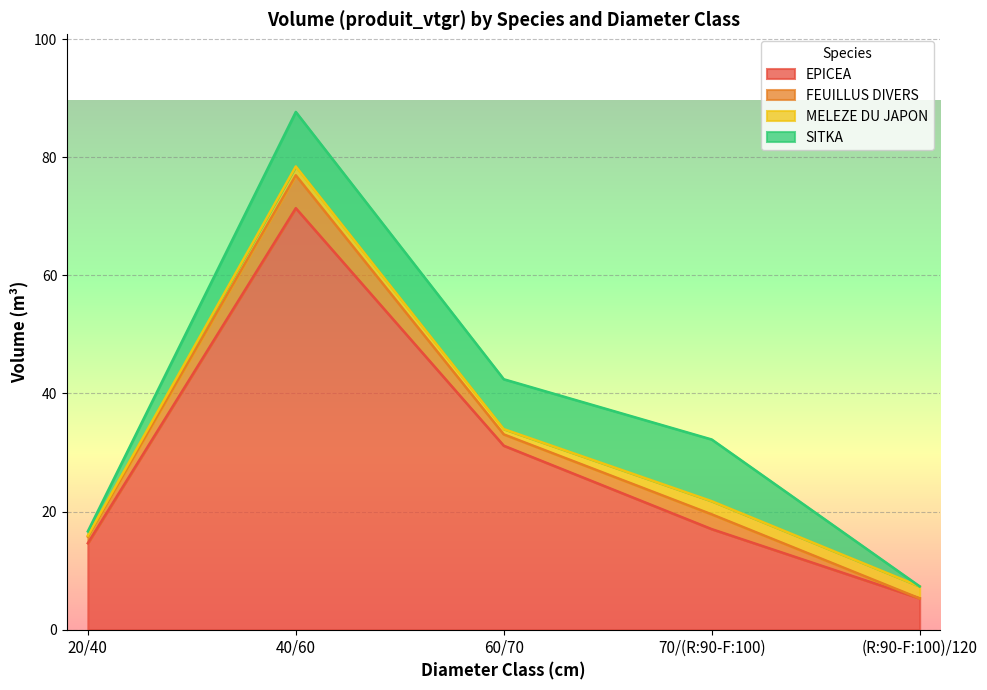

What is the label of the 3rd point from the left?

60/70